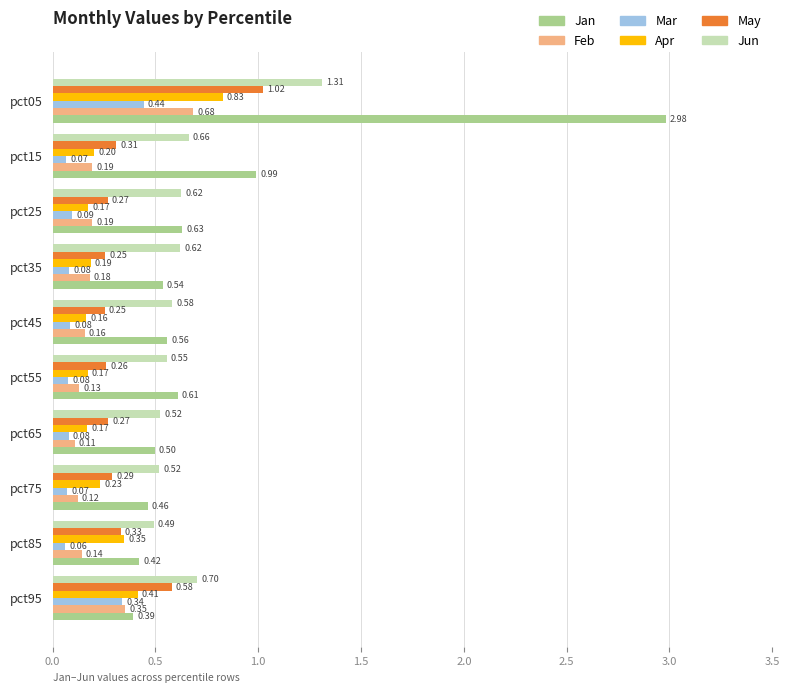

What is the sum of all Jun values?

6.6